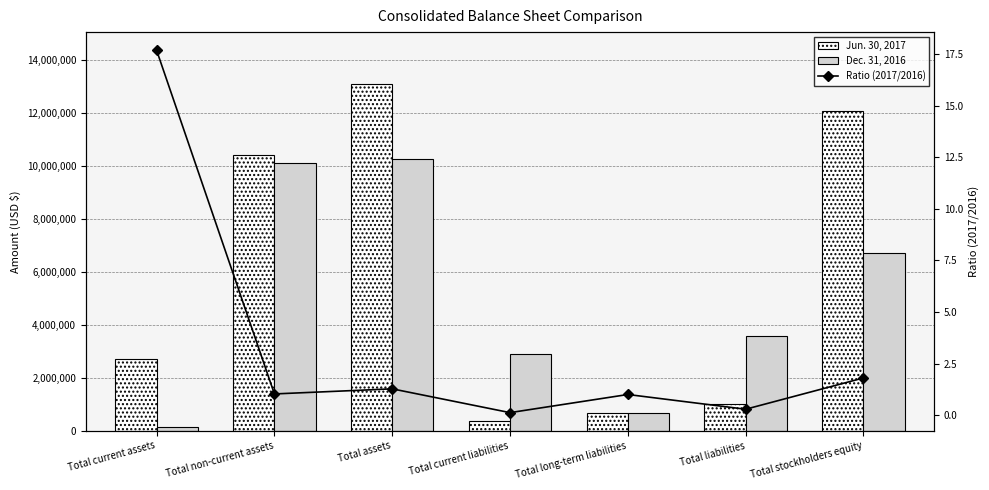

What is the value of the Dec. 31, 2016 bar at the 1st from the left?

152126.0